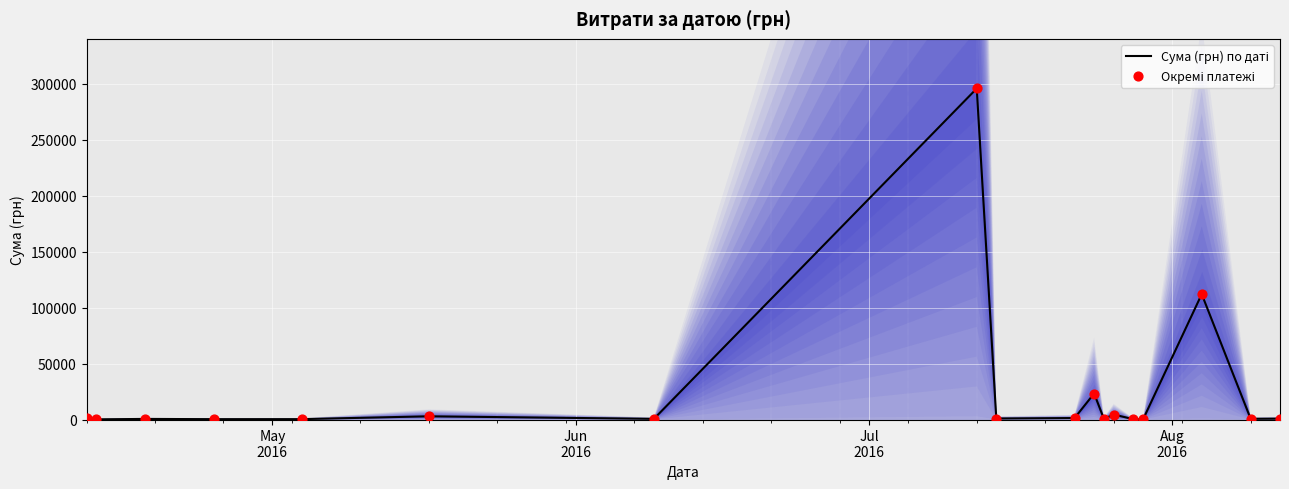

Which series contains the lowest Y value?

Сума (грн) по даті